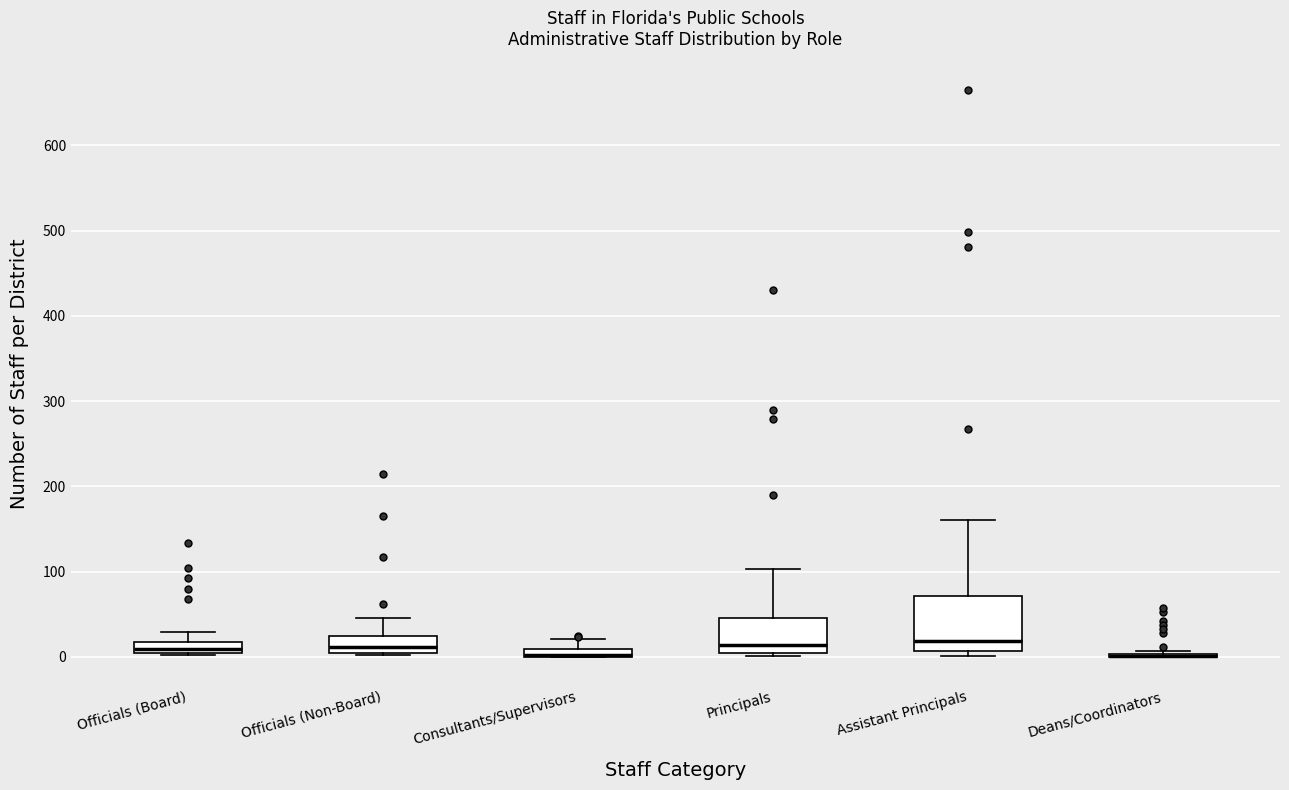

Where does the upper whisker of the box for Officials (Non-Board) end on the y-axis? The values are not printed on the chart, so give them approximately, as read against the axis.

50